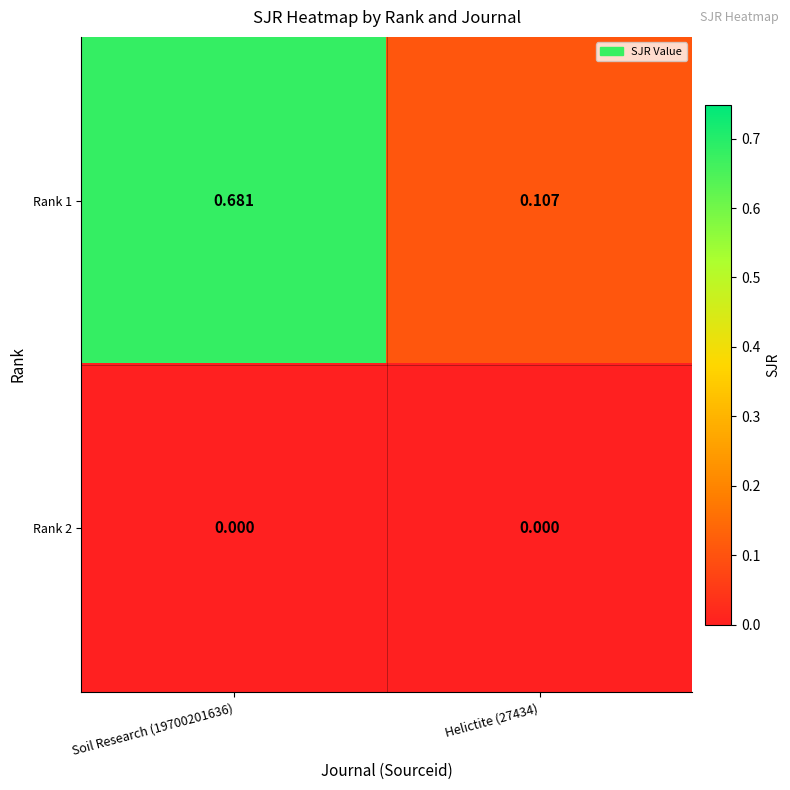

Is the value of Rank 2 at Helictite (27434) greater than the value of Rank 1 at Helictite (27434)?

No